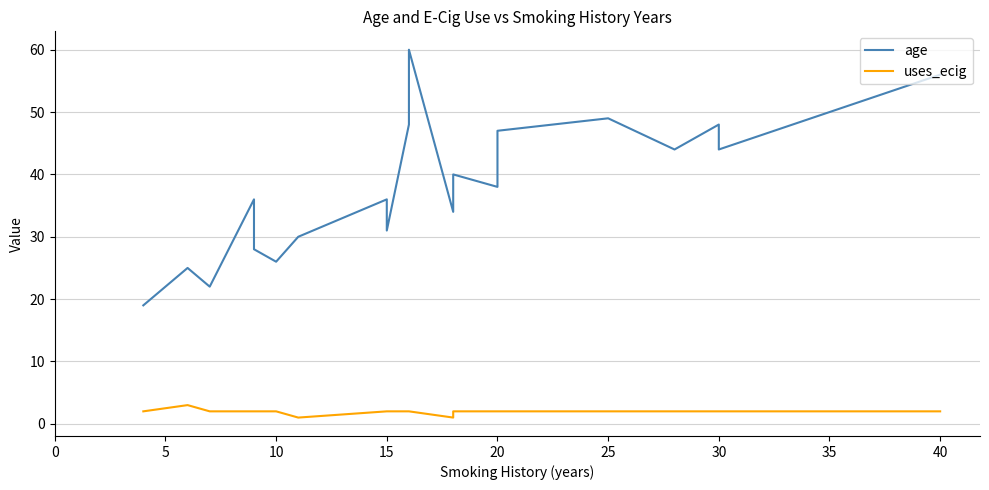

The uses_ecig series shows 2 at 30. True or false?

True